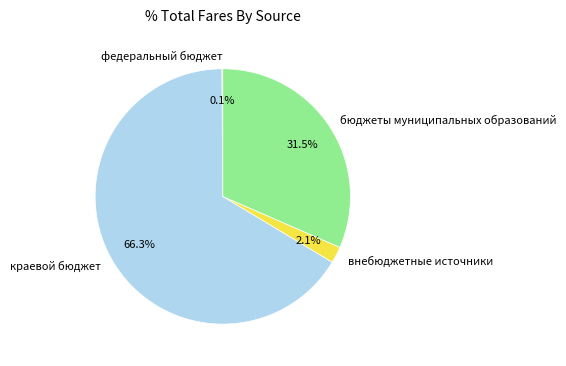

To the nearest percent, what is the combined percentage of бюджеты муниципальных образований and краевой бюджет?

98%